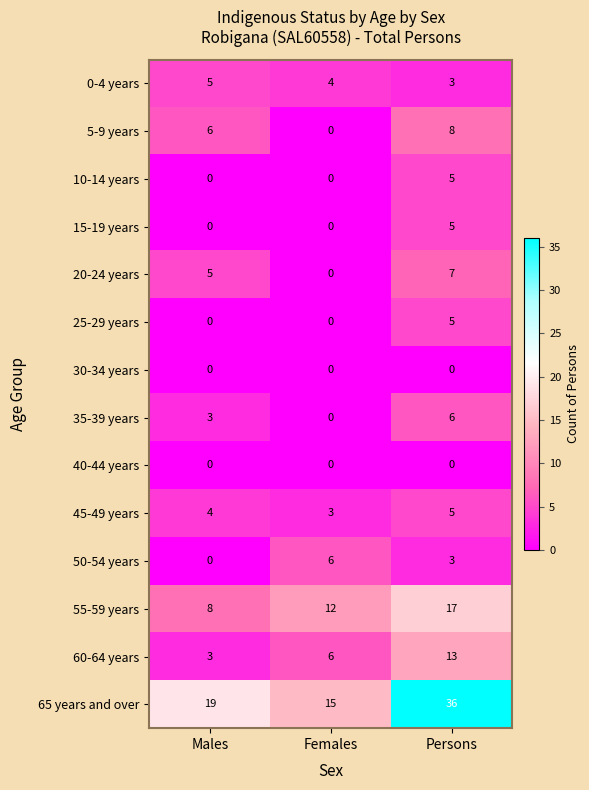

At which category is the sum across all series the highest?

Persons